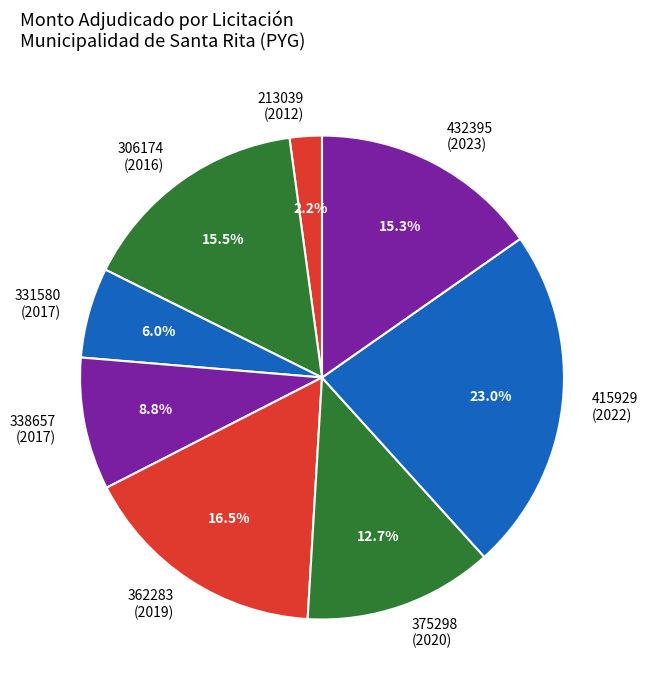

Between 306174 (2016) and 362283 (2019), which is larger?

362283 (2019)